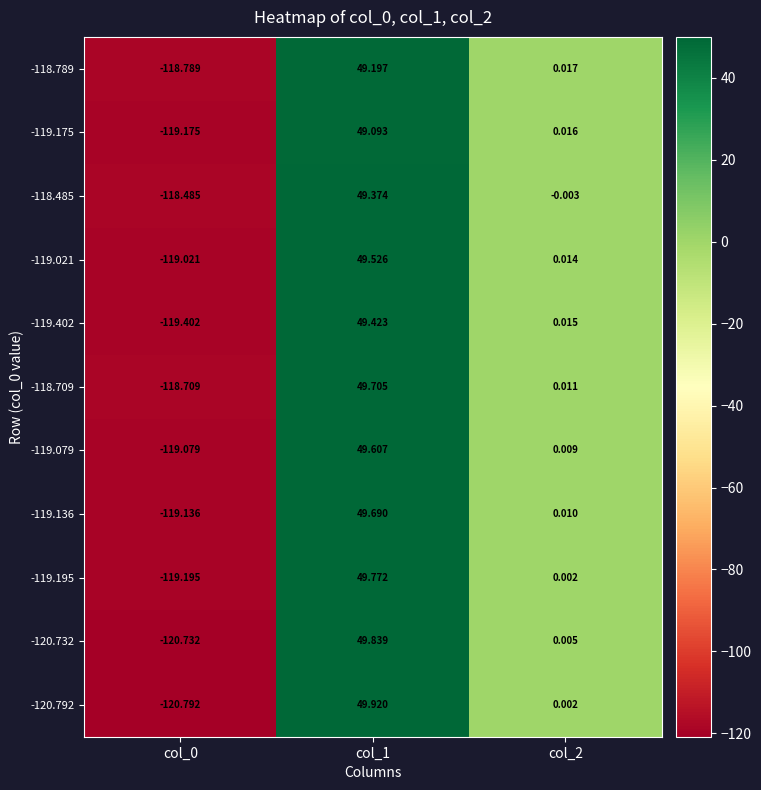

Is the value of -120.732 at col_1 greater than the value of -119.195 at col_2?

Yes